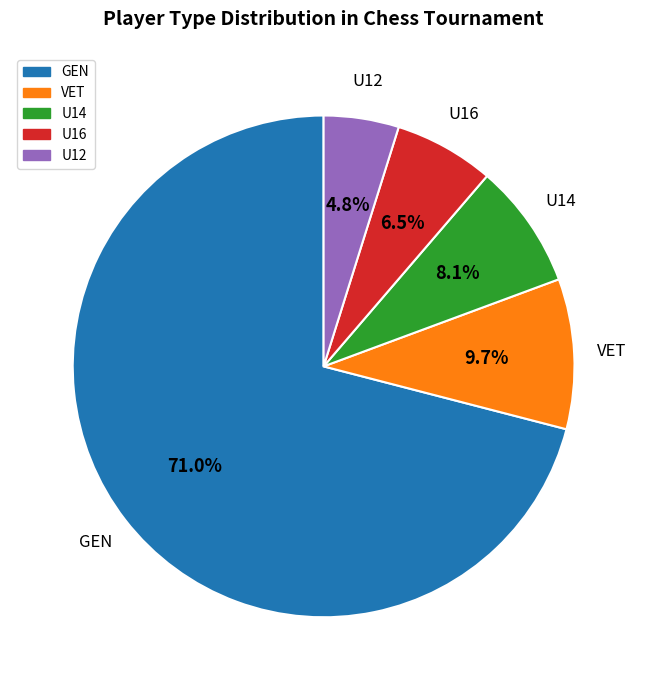

How many segments does this pie chart have?

5